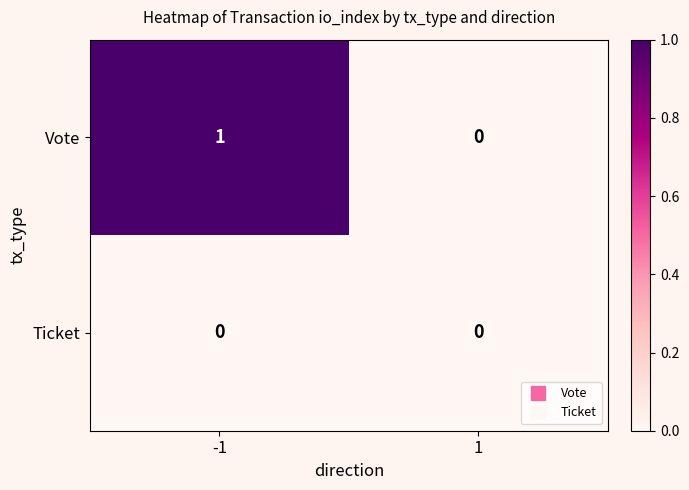

Which series has the widest spread of values?

Vote